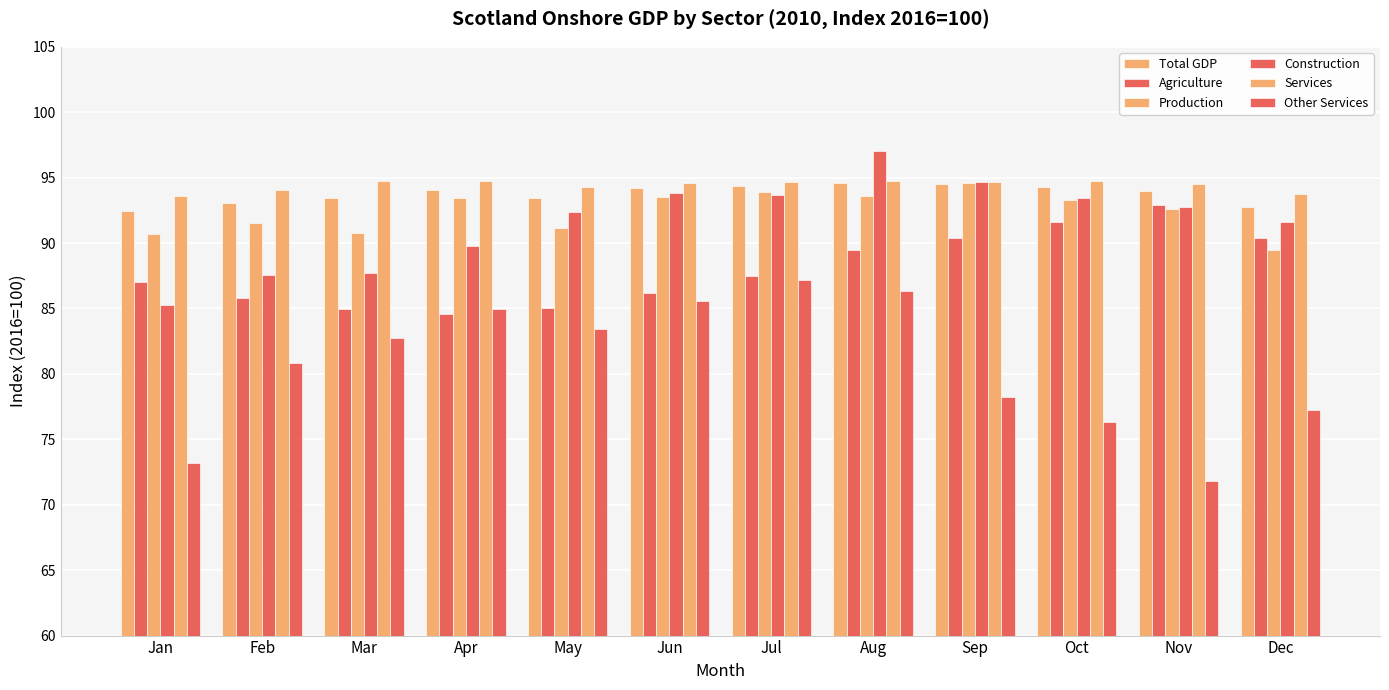

Which series has the widest spread of values?

Other Services